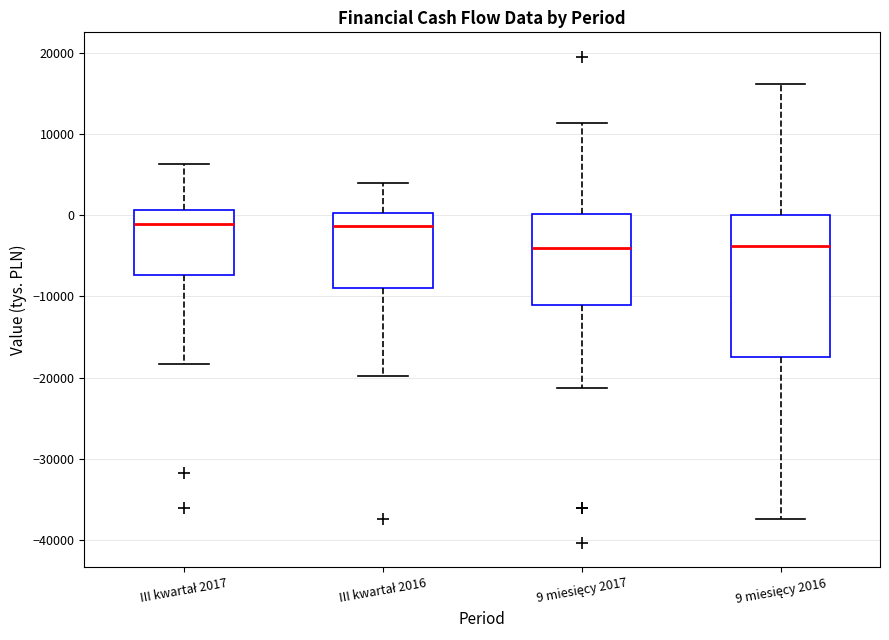

Reading left to right, read every box against the y-axis: the position of its median line, the range the box covers, and the ends of its whiskers. The values are not printed on the chart, so give them approximately, as read against the axis.

III kwartał 2017: median -1000, box -7000 to 1000, whiskers -18000 to 6000
III kwartał 2016: median -1000, box -9000 to 0, whiskers -20000 to 4000
9 miesięcy 2017: median -4000, box -11000 to 0, whiskers -21000 to 11000
9 miesięcy 2016: median -4000, box -17000 to 0, whiskers -37000 to 16000